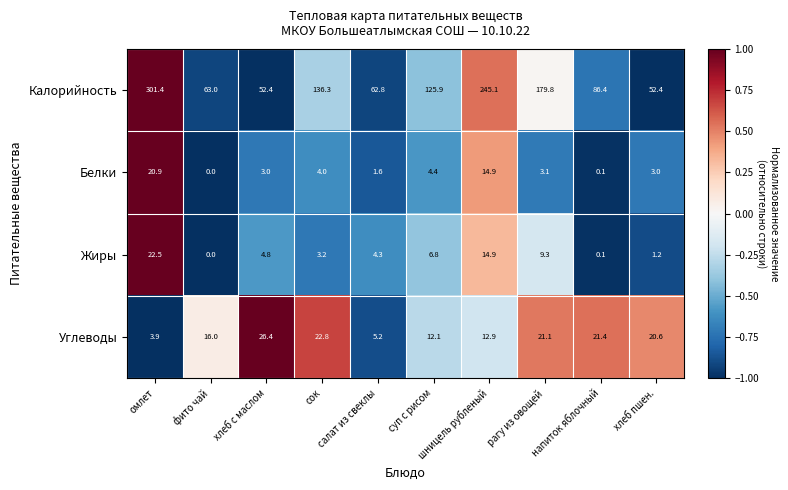

At how many categories does at least one series exceed 0?

10